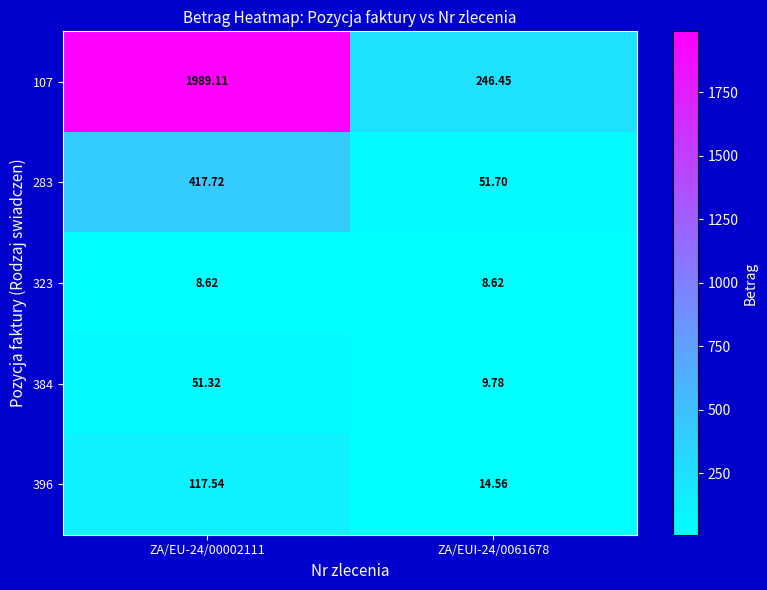

Which series has the largest range (max minus min)?

107